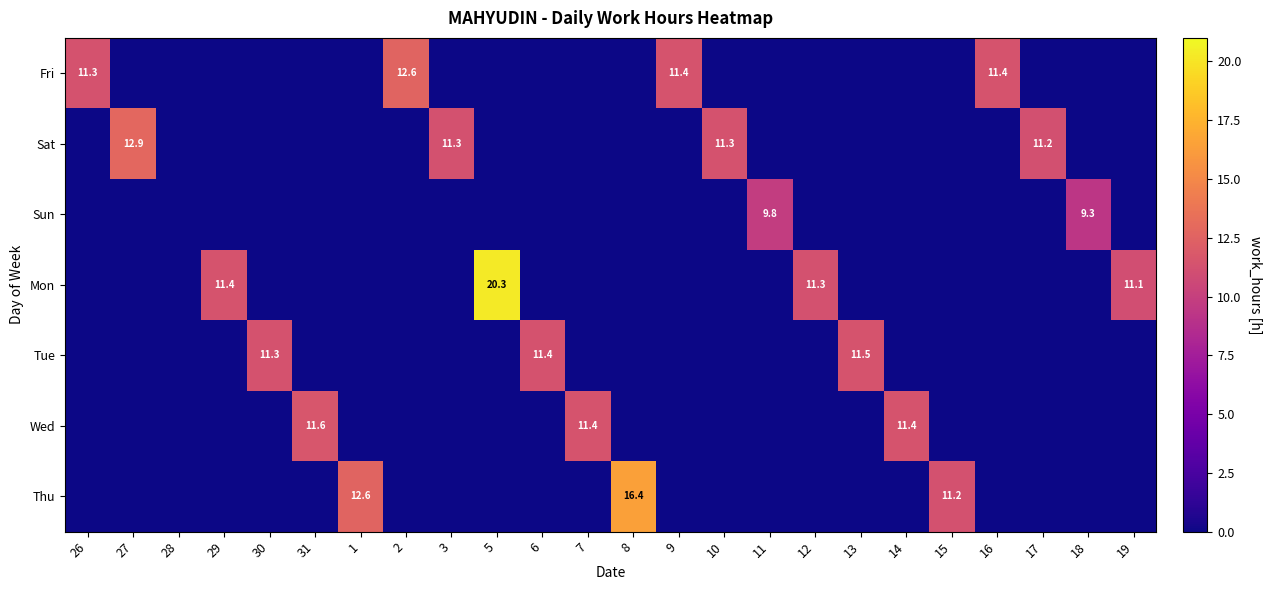

The Tue series shows 18.1 at 13. True or false?

False